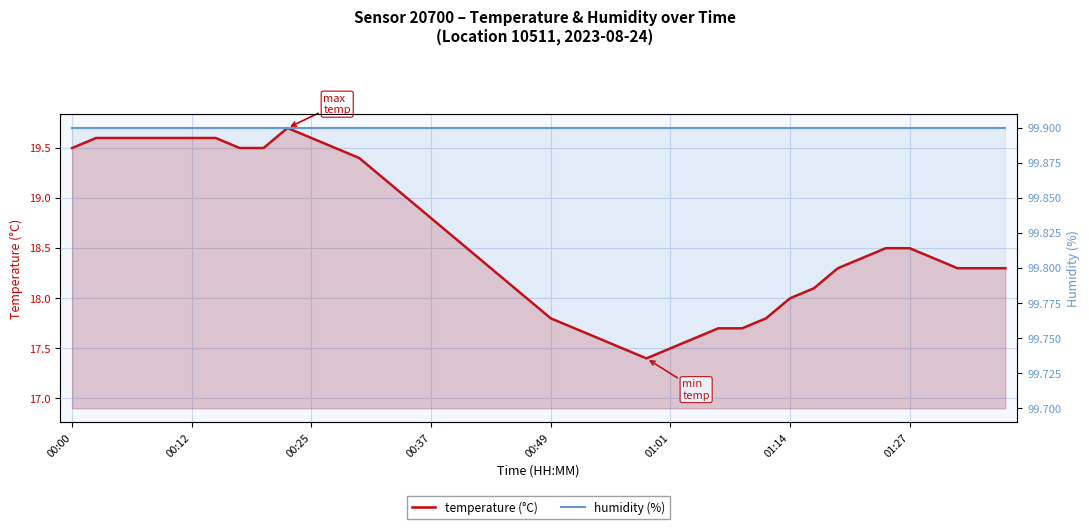

What are all the series names shown in the legend?

temperature (°C), humidity (%)